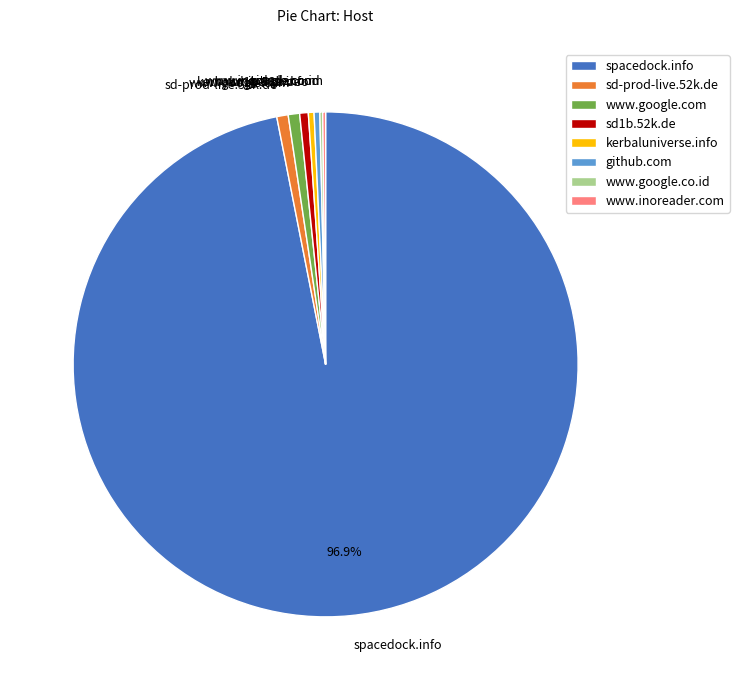

To the nearest percent, what is the difference between the largest and smallest slice percentages?

97%